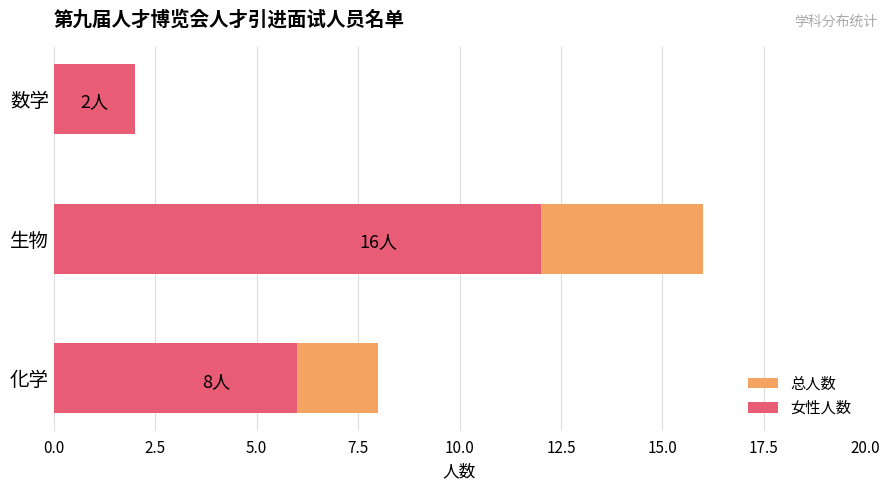

How many 女性人数 values are between 2 and 12?

3